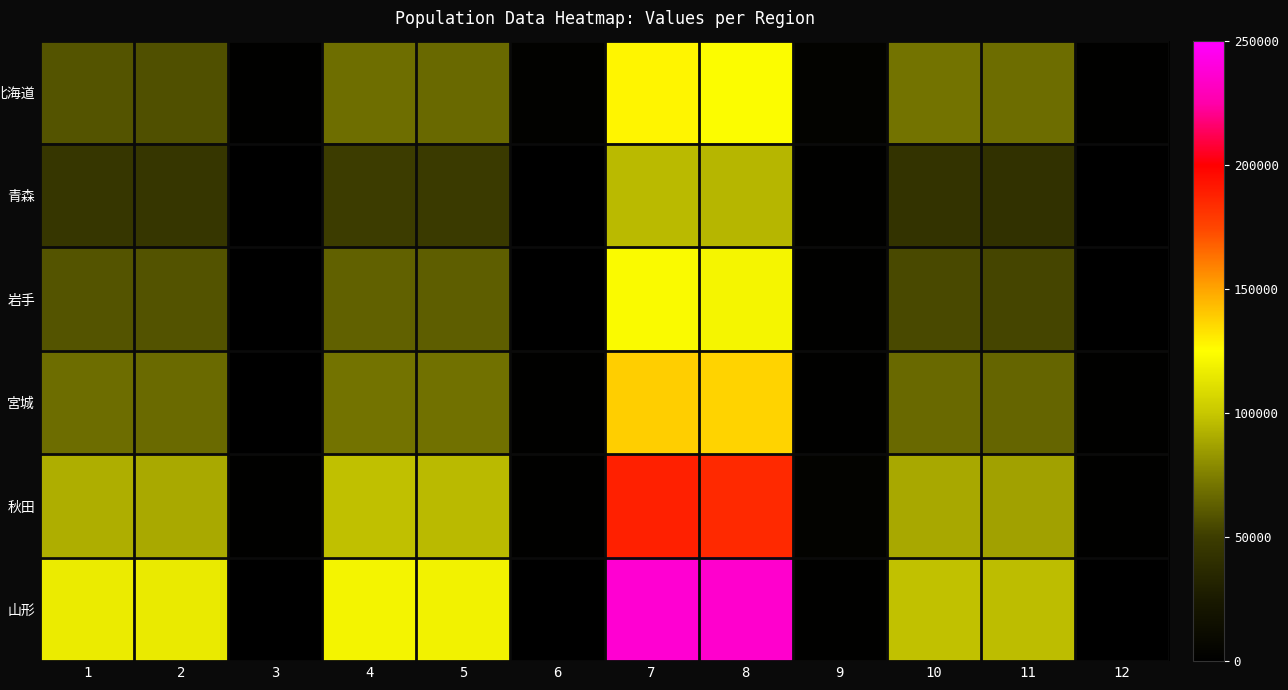

Rank the series by their maximum value, from highest to lowest.

山形, 秋田, 宮城, 北海道, 岩手, 青森